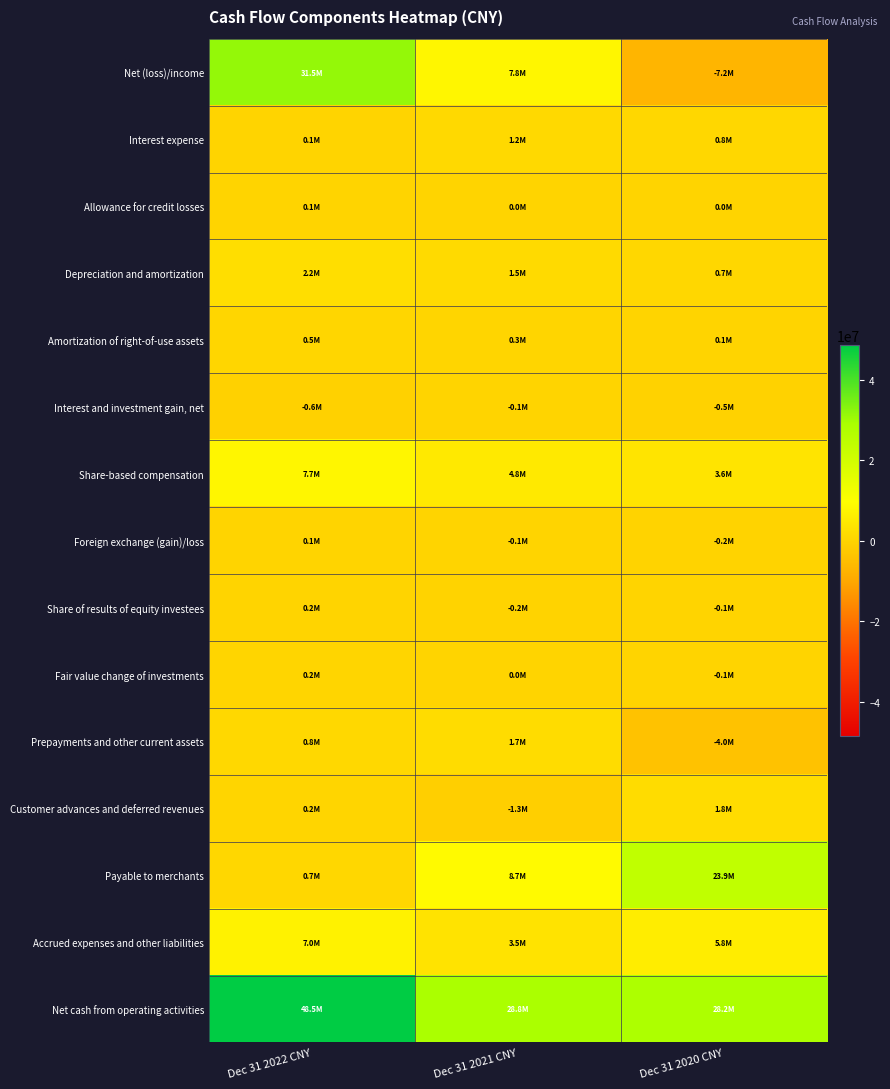

At Dec 31 2021 CNY, list the series in order from smallest to largest.

Customer advances and deferred revenues, Share of results of equity investees, Interest and investment gain, net, Foreign exchange (gain)/loss, Fair value change of investments, Allowance for credit losses, Amortization of right-of-use assets, Interest expense, Depreciation and amortization, Prepayments and other current assets, Accrued expenses and other liabilities, Share-based compensation, Net (loss)/income, Payable to merchants, Net cash from operating activities